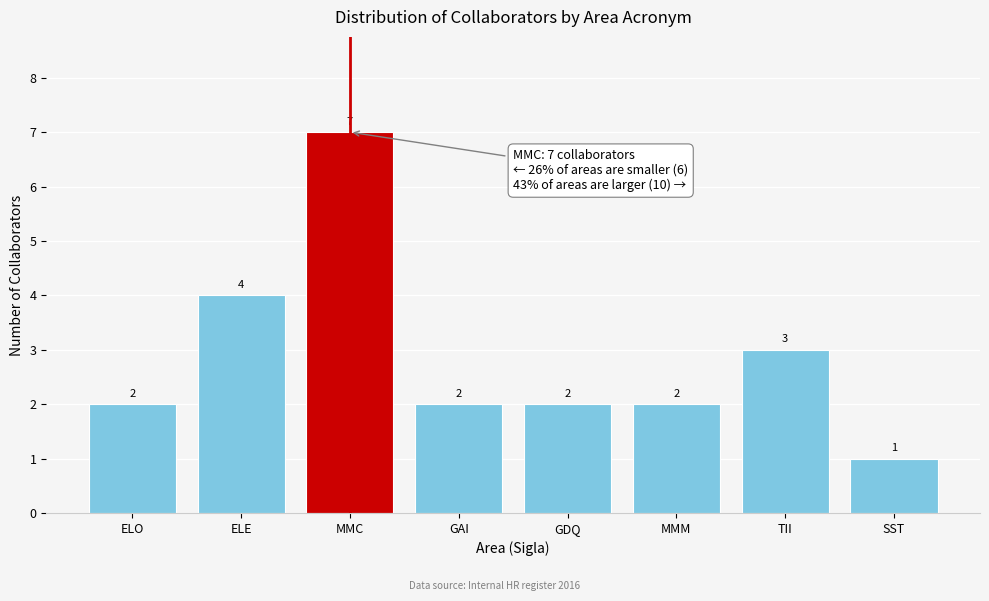

Reading left to right, extract all data points from this chart.

2	4	7	2	2	2	3	1